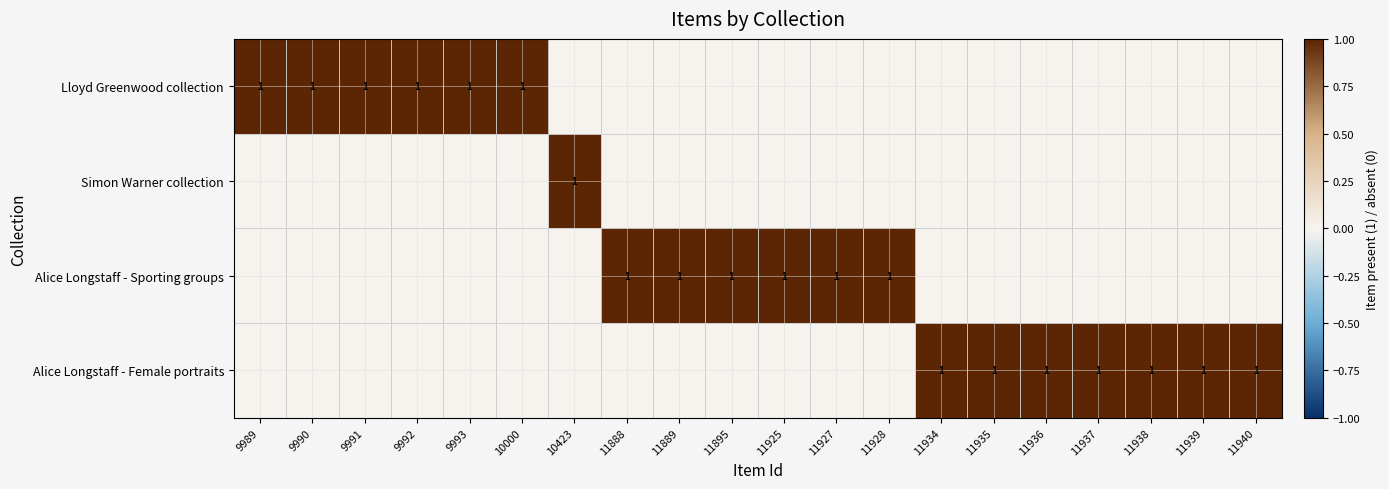

The Alice Longstaff - Sporting groups series shows 0 at 11928. True or false?

False